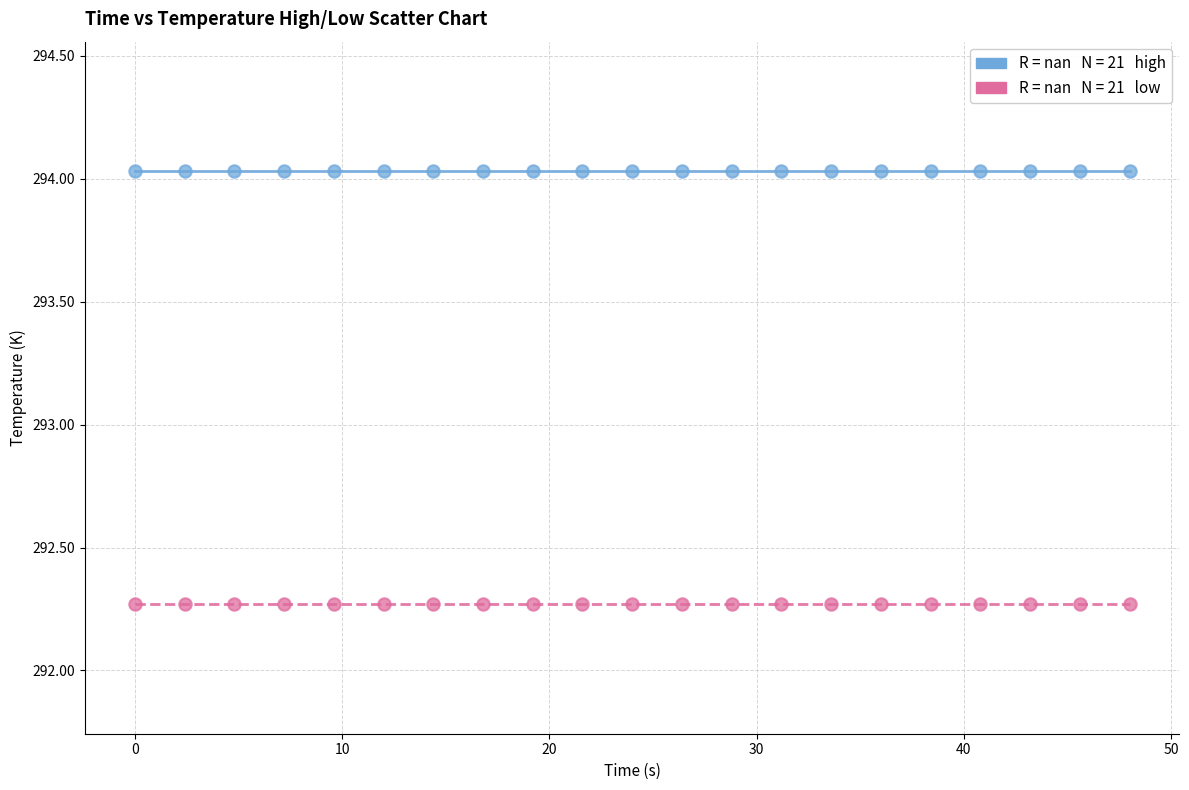

How many points are shown in the scatter plot?

42